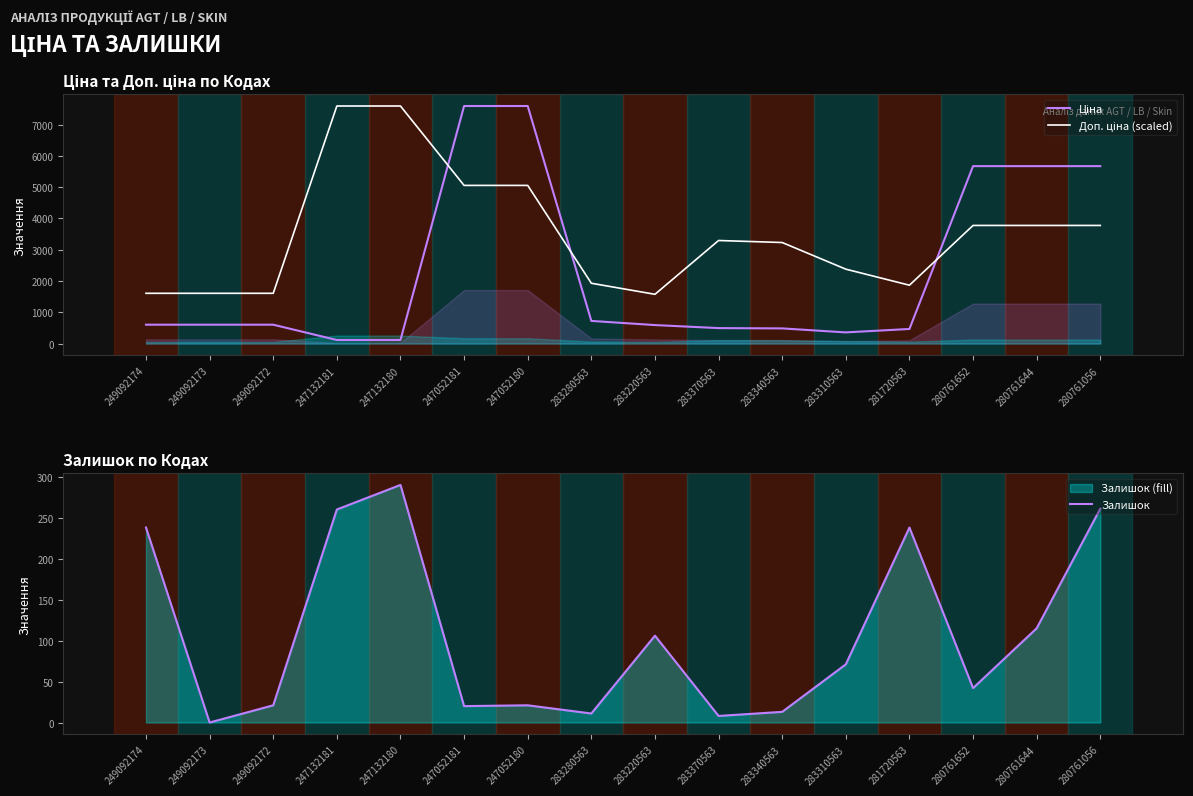

Is this an area chart (filled region under the line)?

No